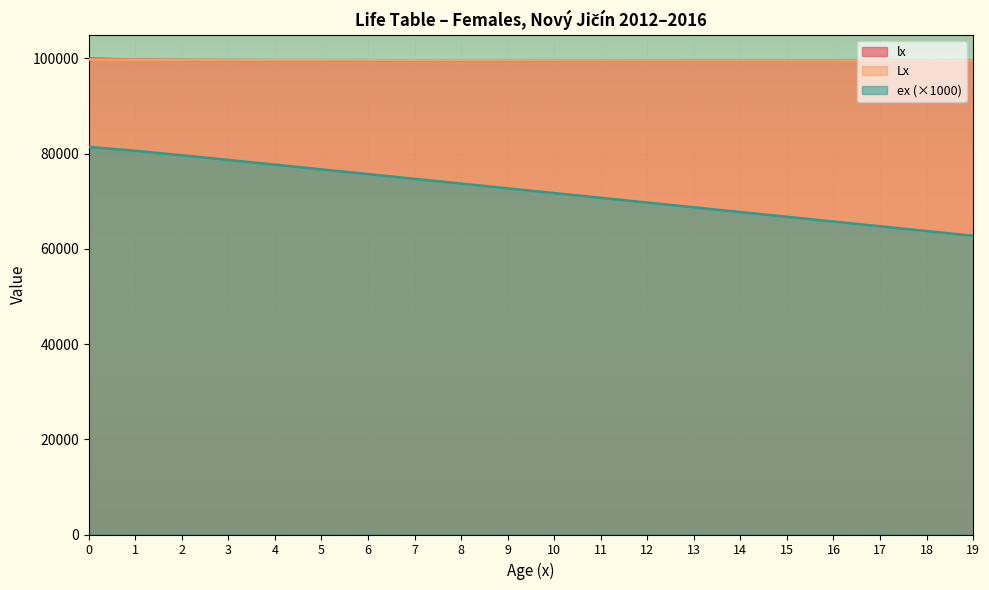

At 5, list the series in order from smallest to largest.

ex, Lx, lx